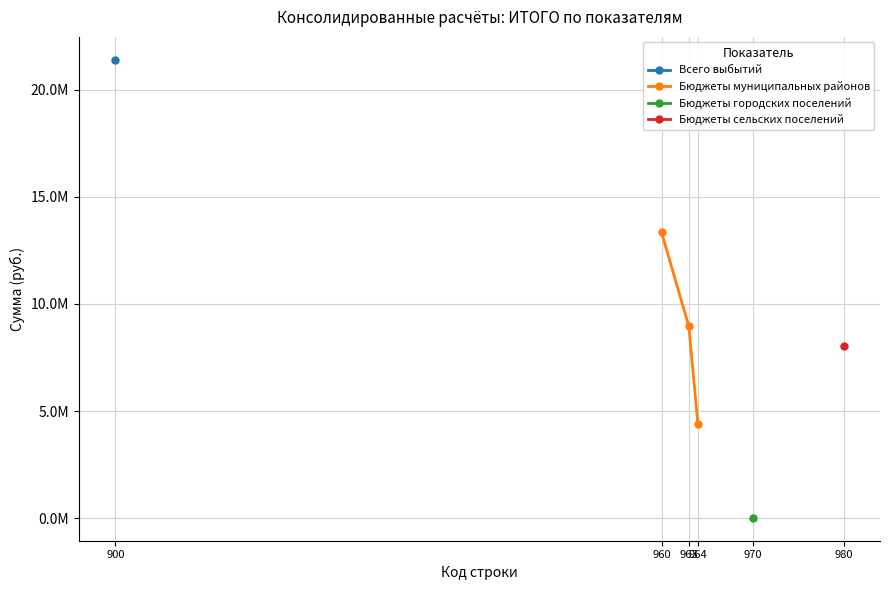

What is the difference between the maximum and minimum values?

8957920.0